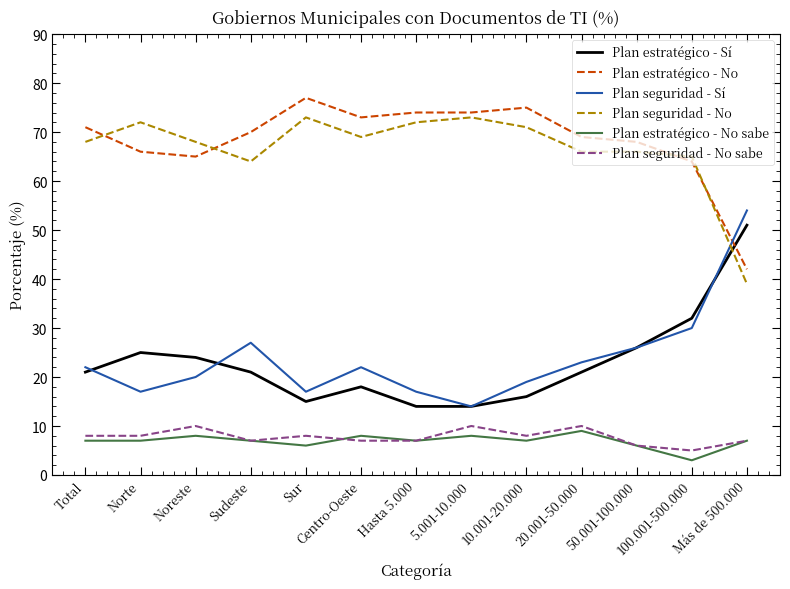

What is the difference between the maximum and minimum values in the Plan estratégico - Sí series?

37